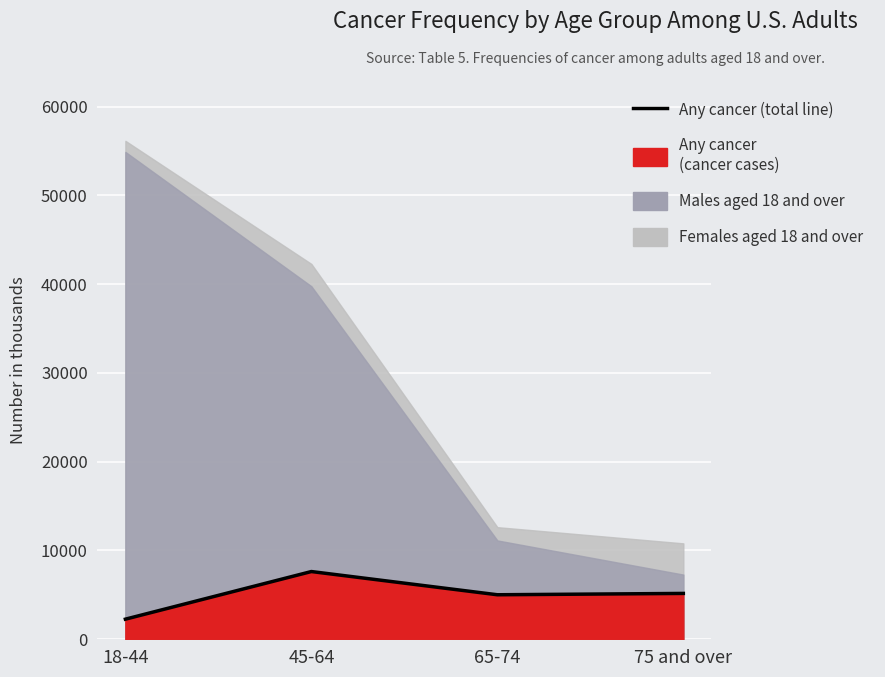

What is the label of the 4th point from the right?

18-44